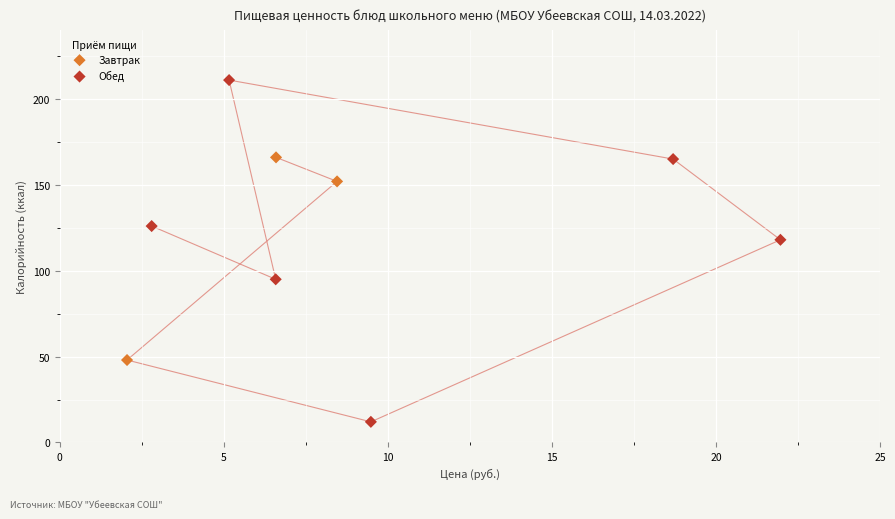

Which series reaches the maximum Y coordinate?

Обед